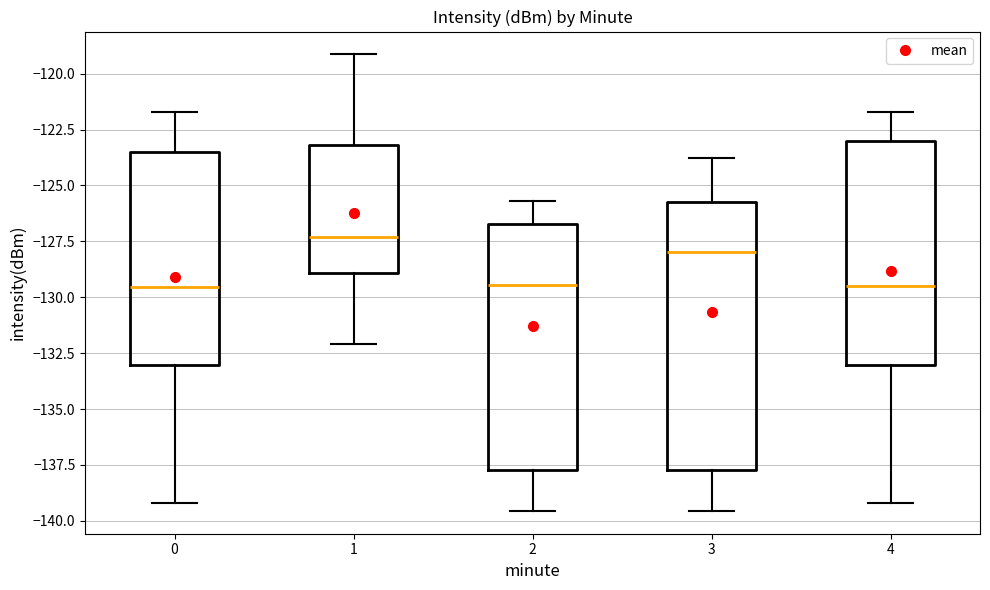

Where is the lower edge of the box at x = 2 on the y-axis? The values are not printed on the chart, so give them approximately, as read against the axis.

-137.5